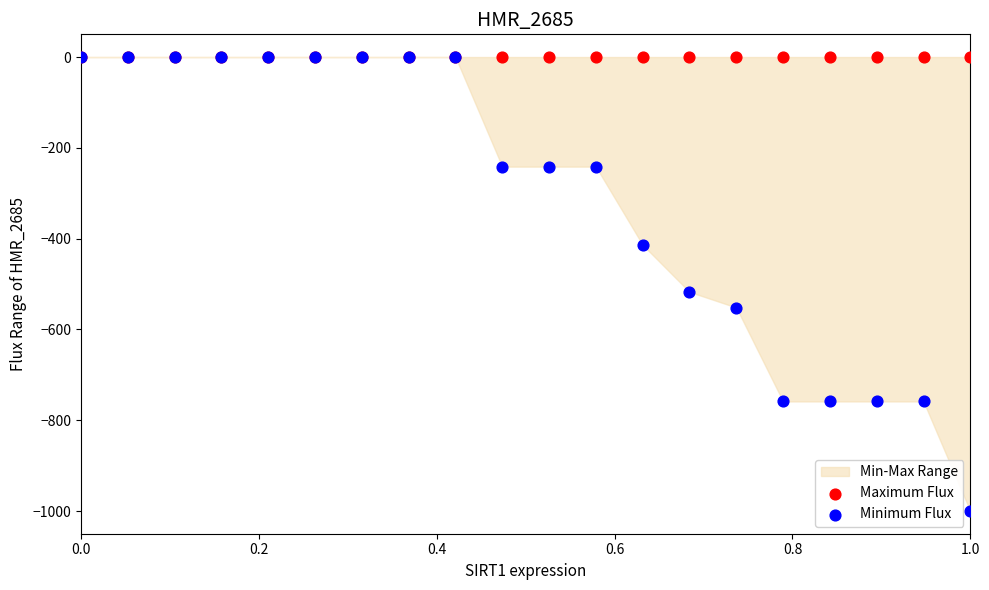

In the Minimum Flux series, what Y value is closest to -500?

-517.2